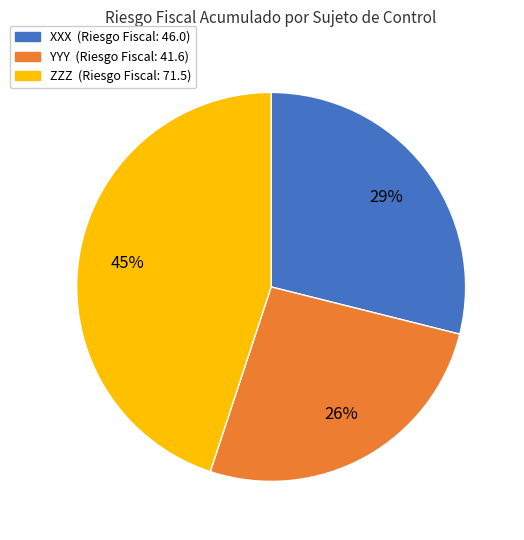

Between XXX and ZZZ, which is larger?

ZZZ